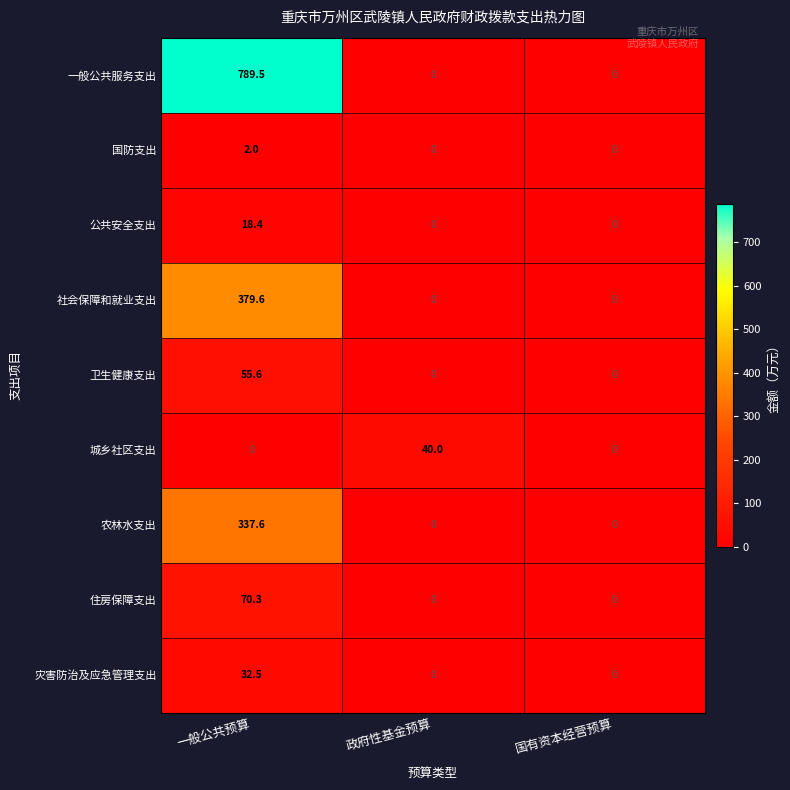

What is the spread (max minus min) of values at 政府性基金预算?

40.0